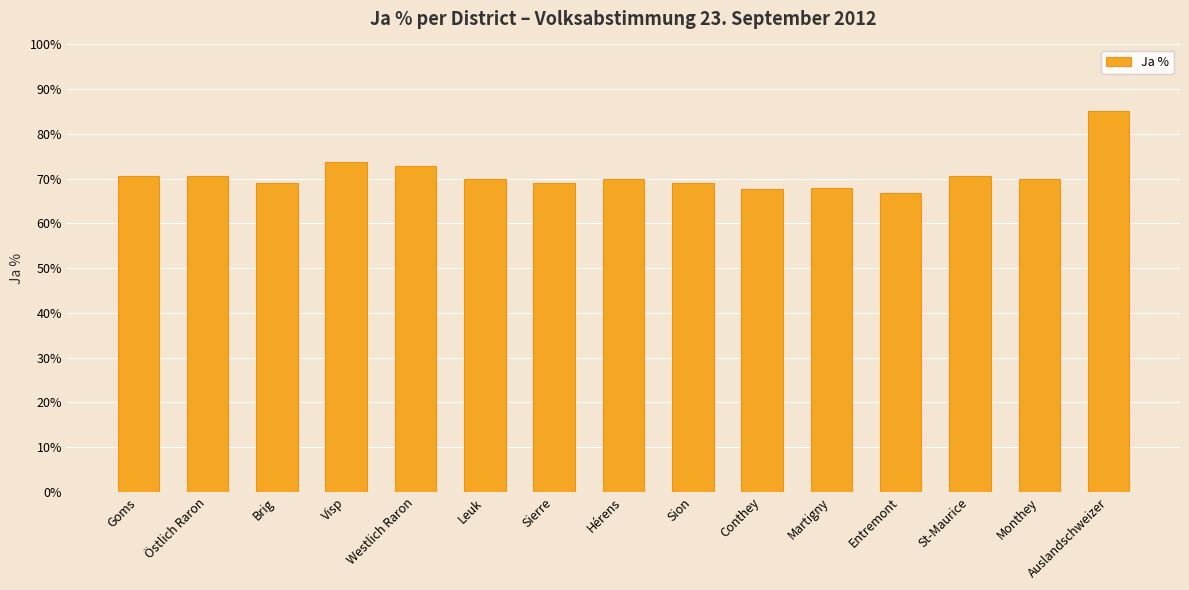

Are the bars grouped side by side (vs. stacked)?

No